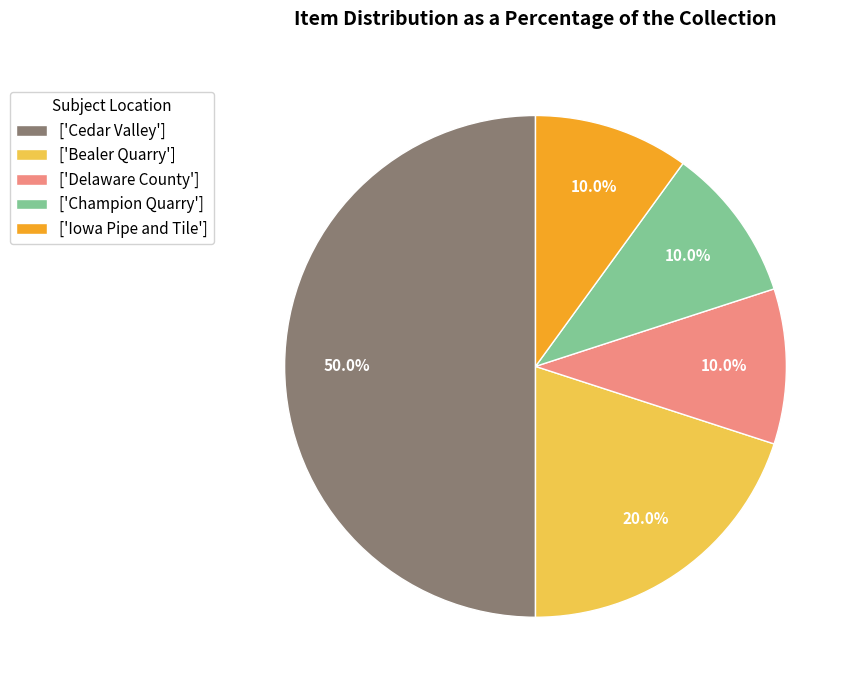

To the nearest percent, what is the average slice percentage?

20%